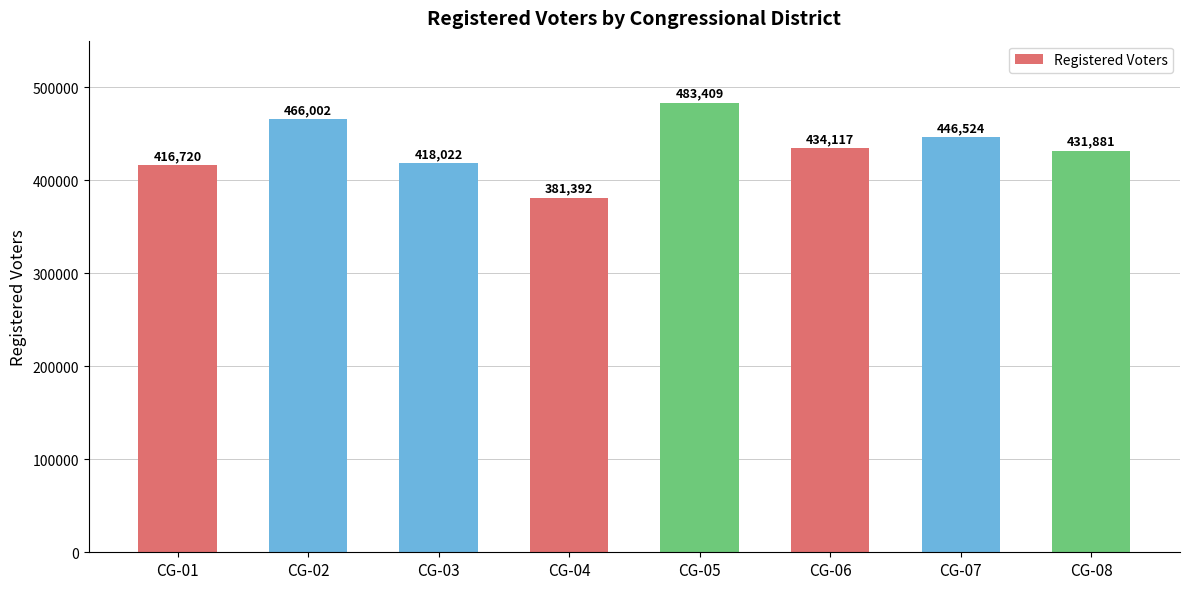

What is the difference between the maximum and minimum values?

102017